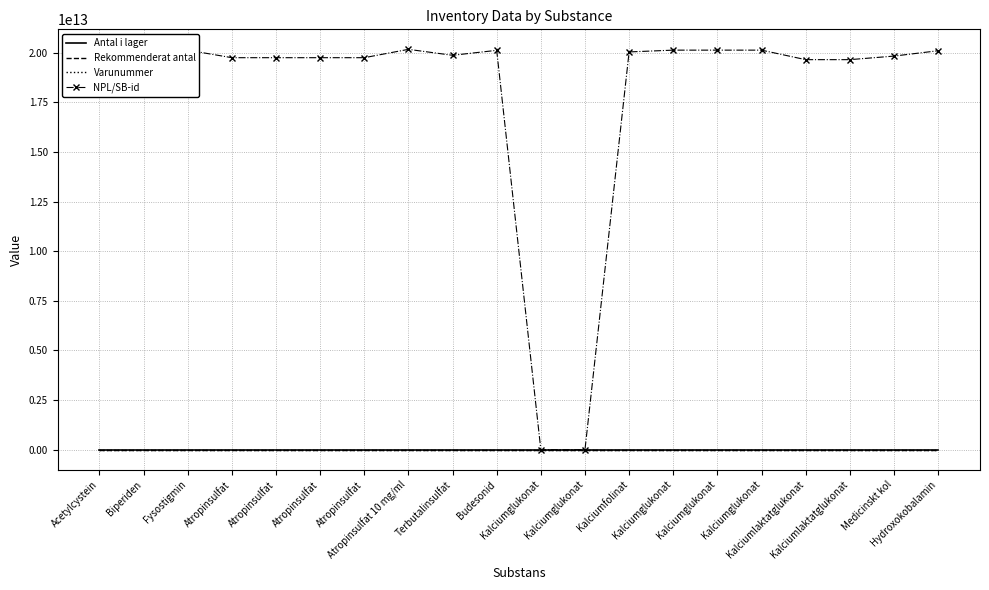

What is the value of the Rekommenderat antal point at the 12th from the left?

1.0